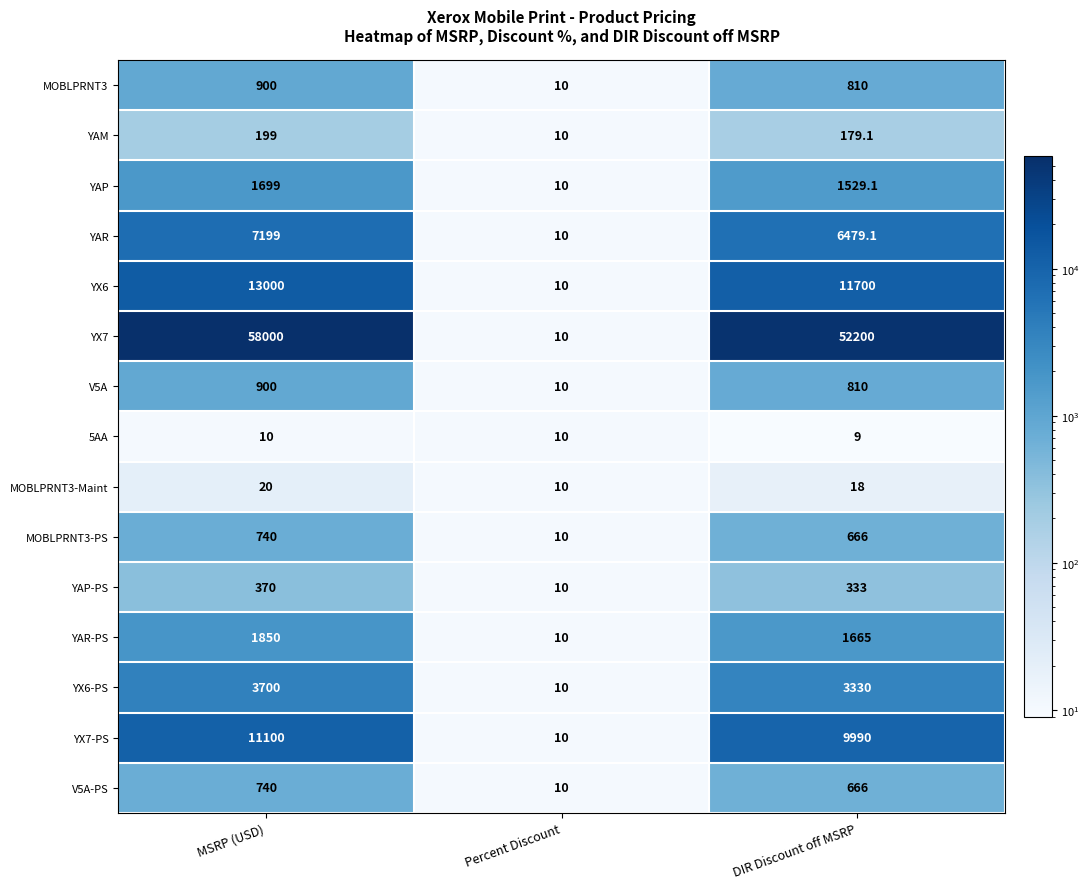

Count the YAP-PS values in the range 10 to 370.

3